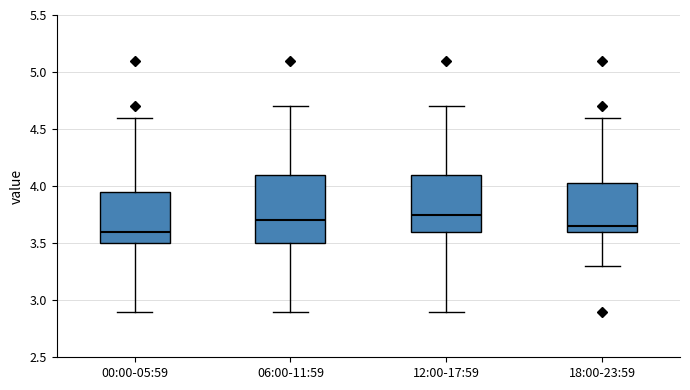

Which box's median line is the lowest?

00:00-05:59